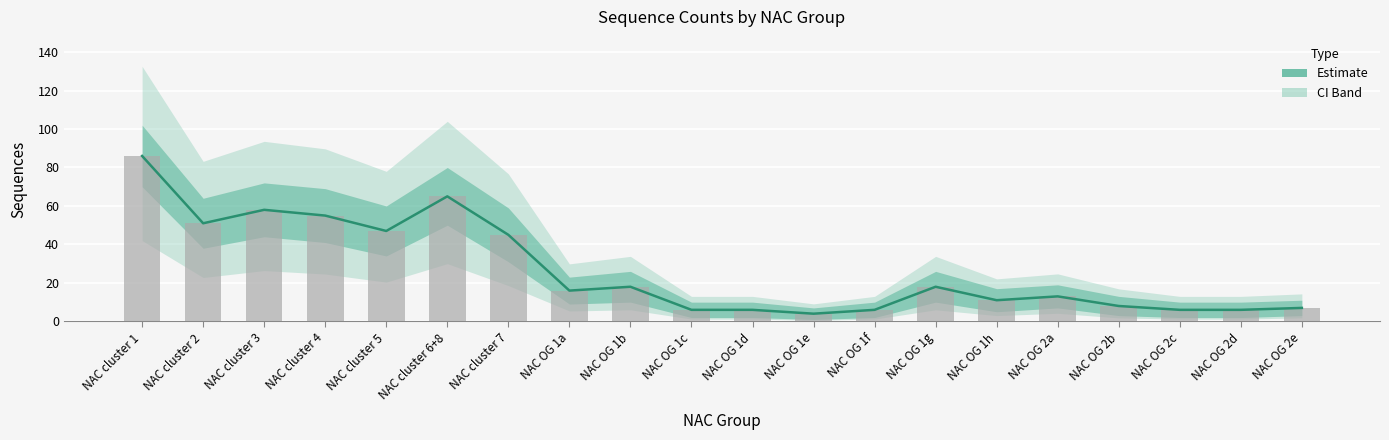

Rank the categories by value from highest to lowest.

NAC cluster 1, NAC cluster 6+8, NAC cluster 3, NAC cluster 4, NAC cluster 2, NAC cluster 5, NAC cluster 7, NAC OG 1b, NAC OG 1g, NAC OG 1a, NAC OG 2a, NAC OG 1h, NAC OG 2b, NAC OG 2e, NAC OG 1c, NAC OG 1d, NAC OG 1f, NAC OG 2c, NAC OG 2d, NAC OG 1e